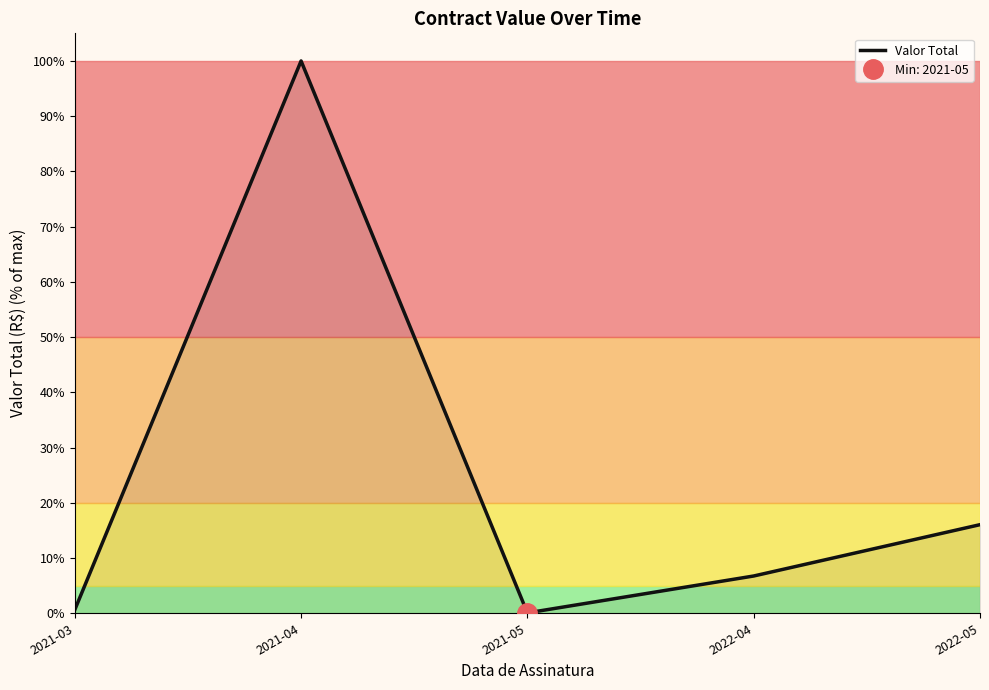

How many points are higher than both their immediate neighbors (excluding endpoints)?

1